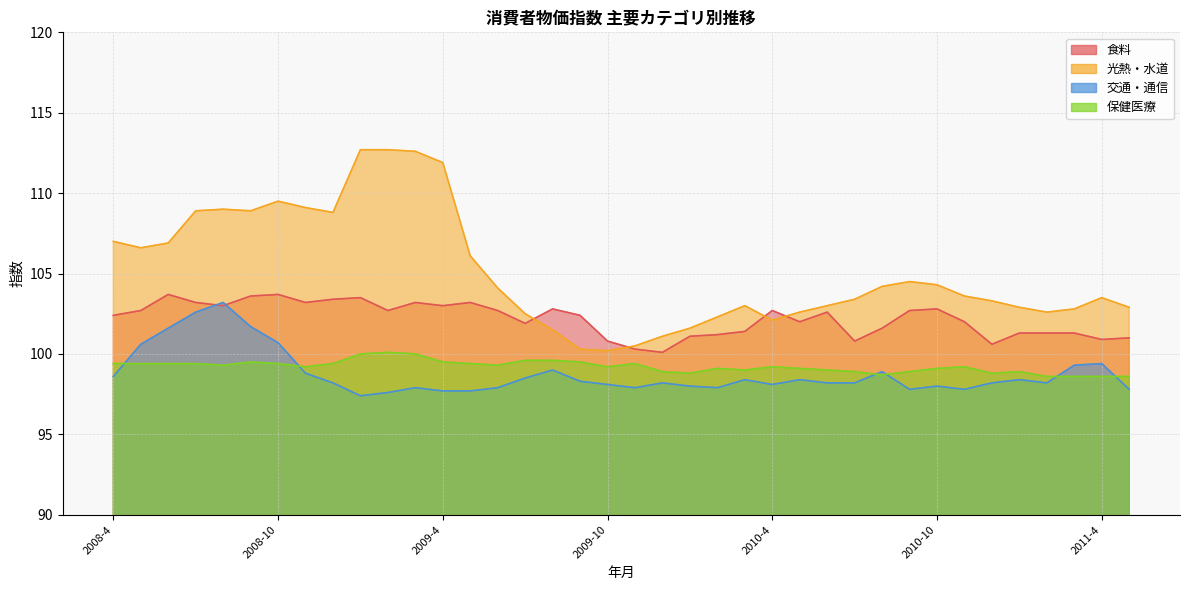

What are all the series names shown in the legend?

食料, 光熱・水道, 交通・通信, 保健医療